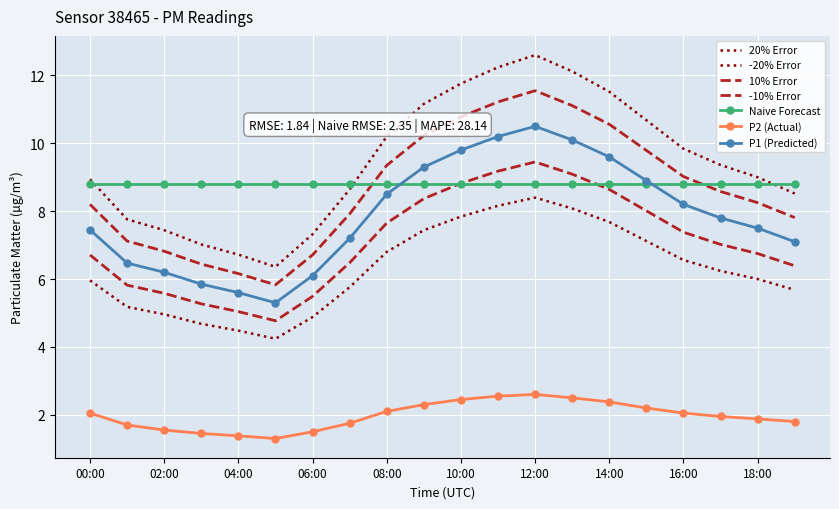

At which category does the chart reach its minimum across all series?

05:00